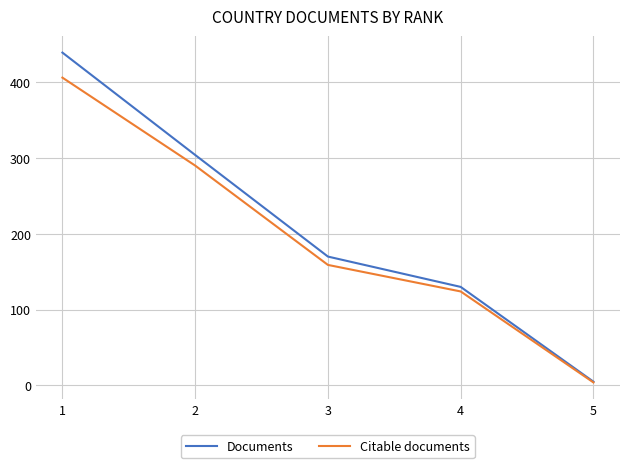

Between 1 and 2, which series saw the biggest shift?

Documents